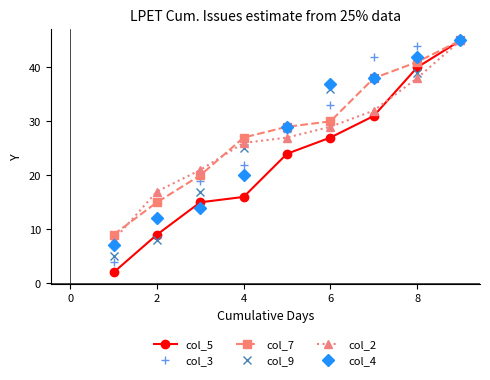

Which series has the largest total across all categories?

col_7